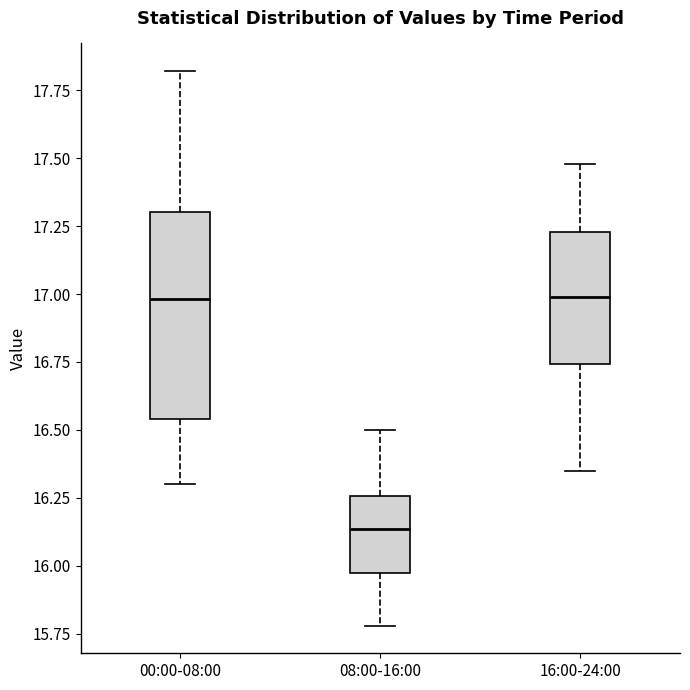

Where is the upper edge of the box for 08:00-16:00 on the y-axis? The values are not printed on the chart, so give them approximately, as read against the axis.

16.25